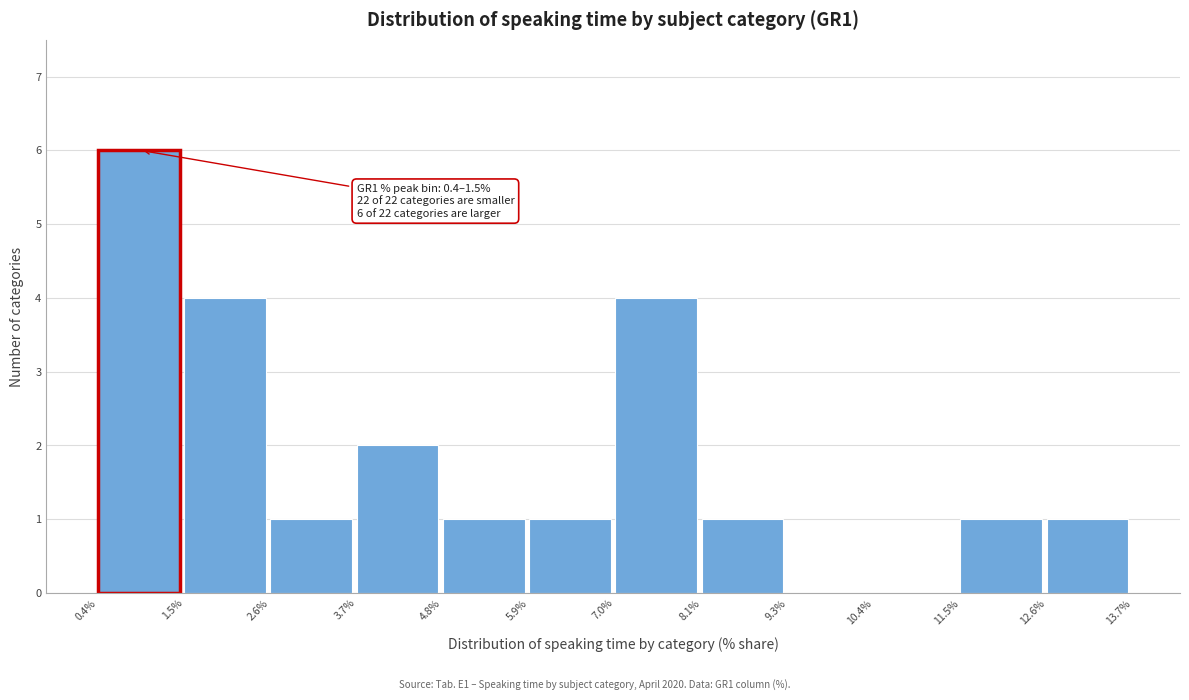

Which range on the x-axis has the tallest bar?

0.4% to 1.5%